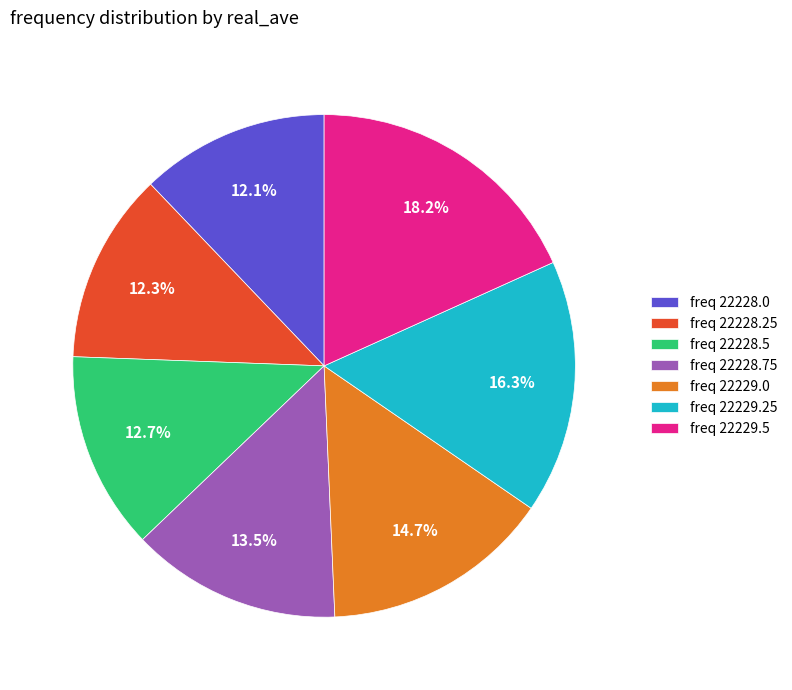

What is the ratio of the value at freq 22228.0 to the value at freq 22228.25?

1.0